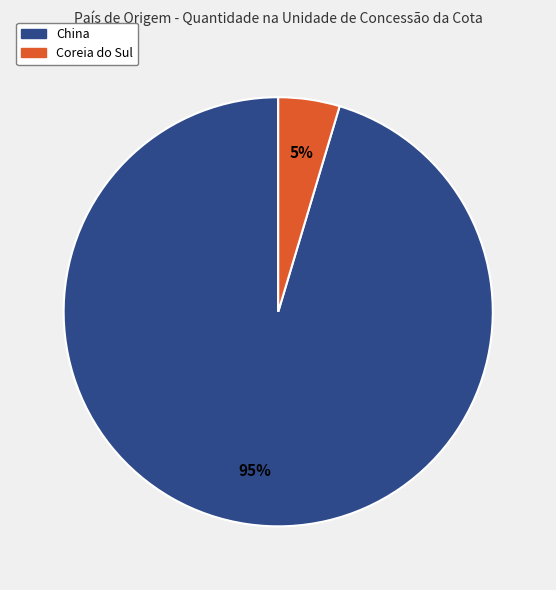

To the nearest percent, what is the combined percentage of China and Coreia do Sul?

100%